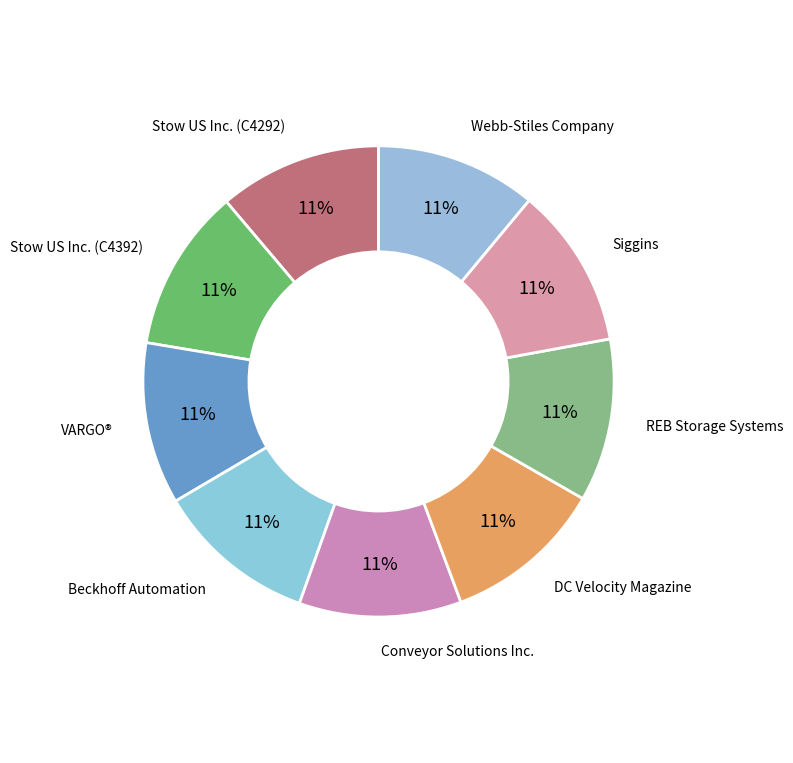

Rank the categories by value from highest to lowest.

Stow US Inc. (C4392), Stow US Inc. (C4292), REB Storage Systems, Conveyor Solutions Inc., VARGO®, Beckhoff Automation, Siggins, Webb-Stiles Company, DC Velocity Magazine